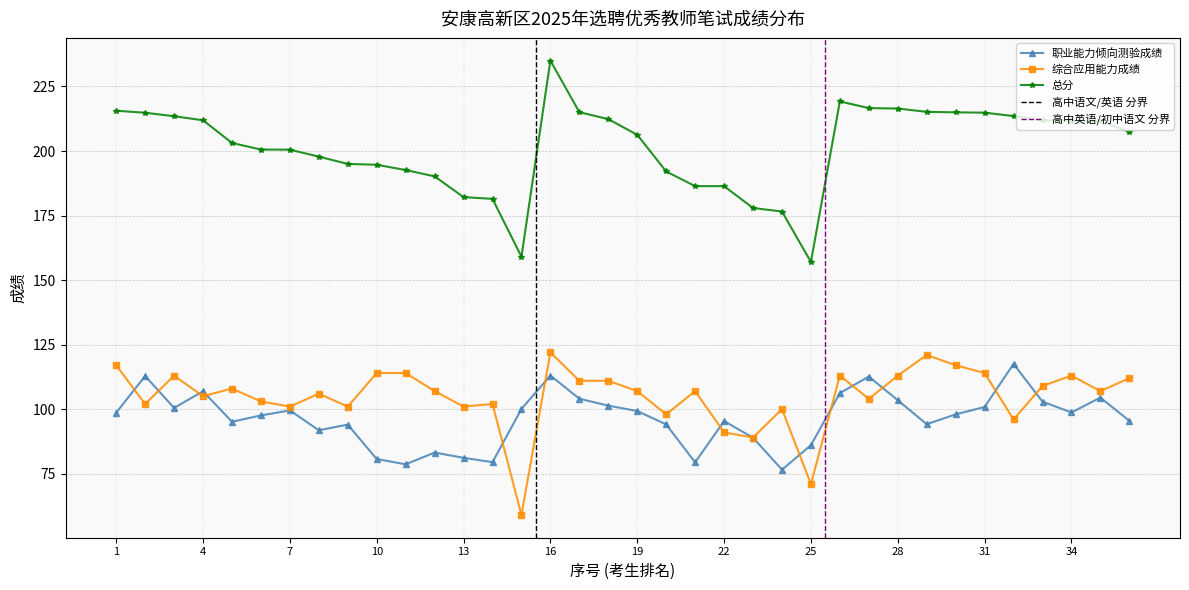

At which label does 总分 first exceed 207?

1